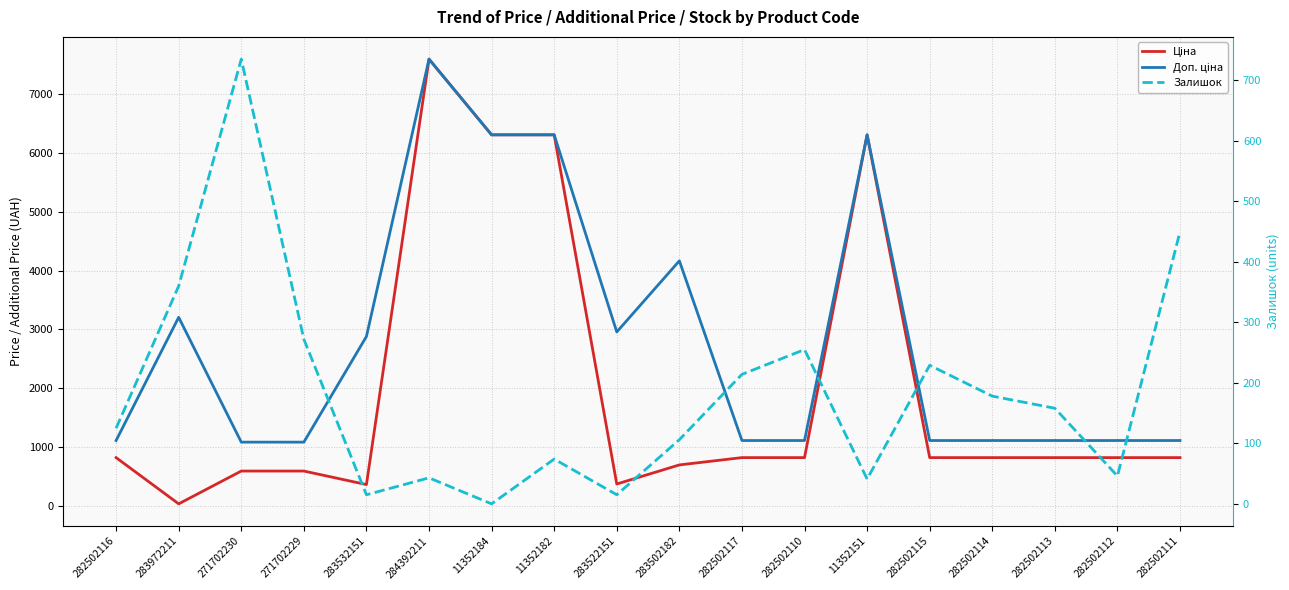

Between 282502116 and 282502110, which series saw the biggest shift?

Залишок